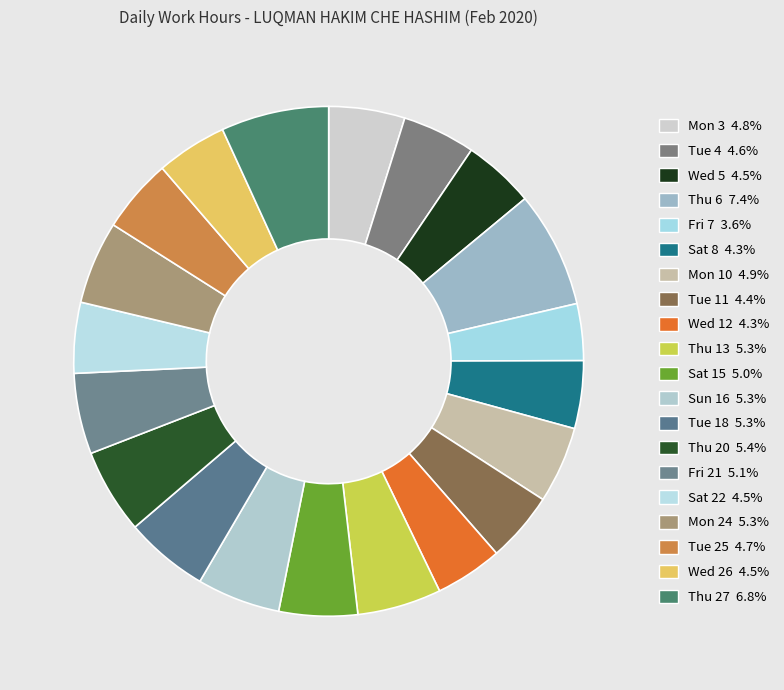

Rank the categories by value from highest to lowest.

Thu 6, Thu 27, Thu 20, Thu 13, Tue 18, Sun 16, Mon 24, Fri 21, Sat 15, Mon 10, Mon 3, Tue 25, Tue 4, Wed 5, Sat 22, Wed 26, Tue 11, Sat 8, Wed 12, Fri 7